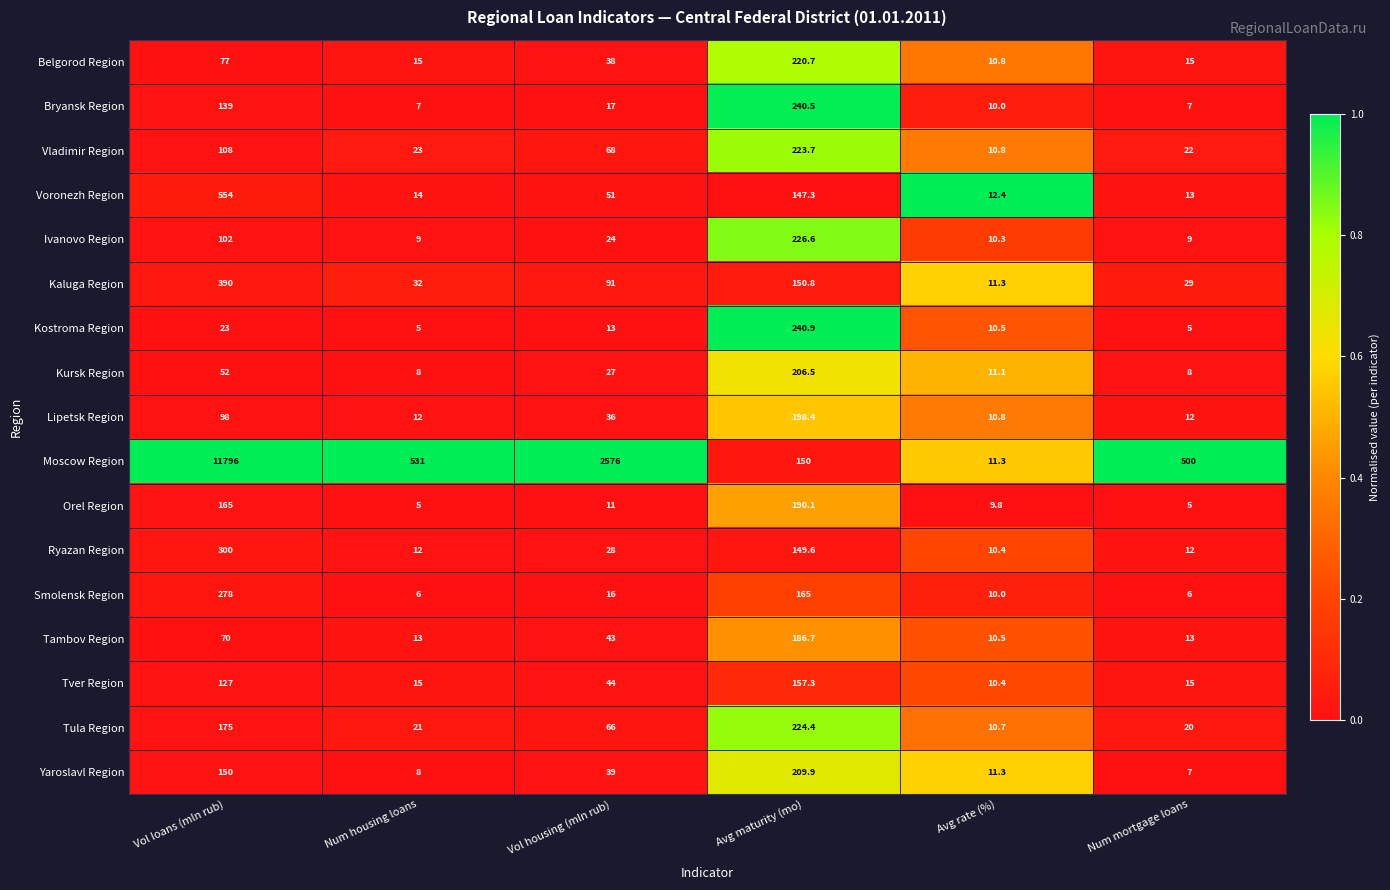

The Orel Region series shows 2.3 at Num housing loans. True or false?

False